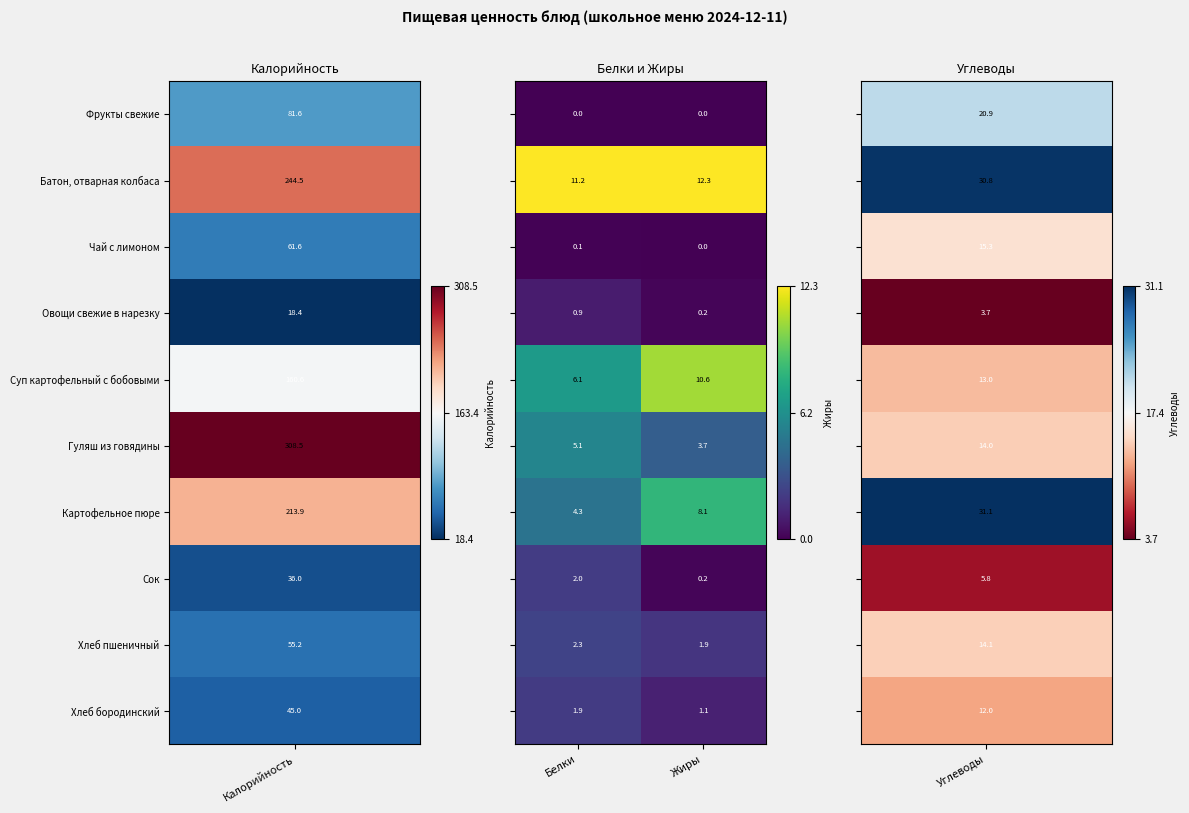

What is the total value across all series at Белки?

33.9